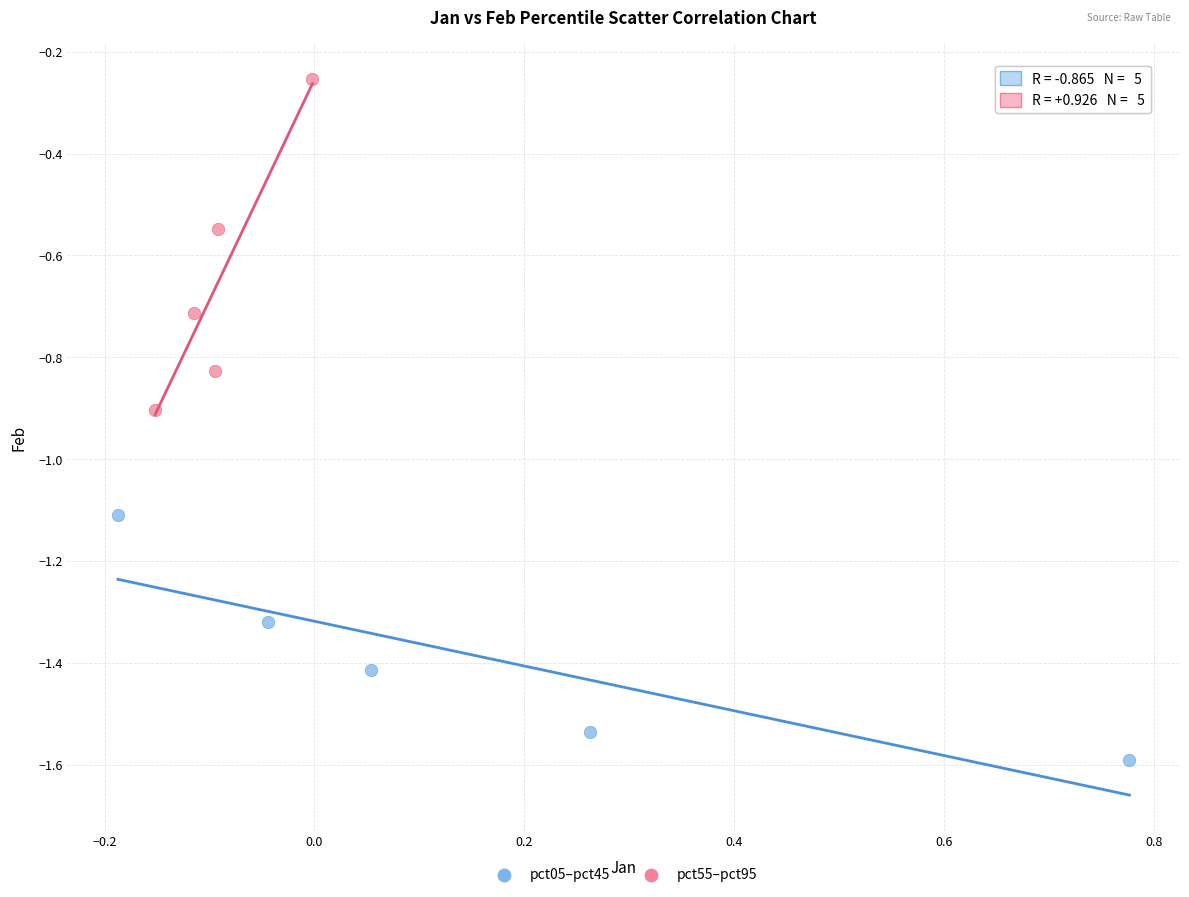

Which series reaches the maximum Y coordinate?

pct55–pct95